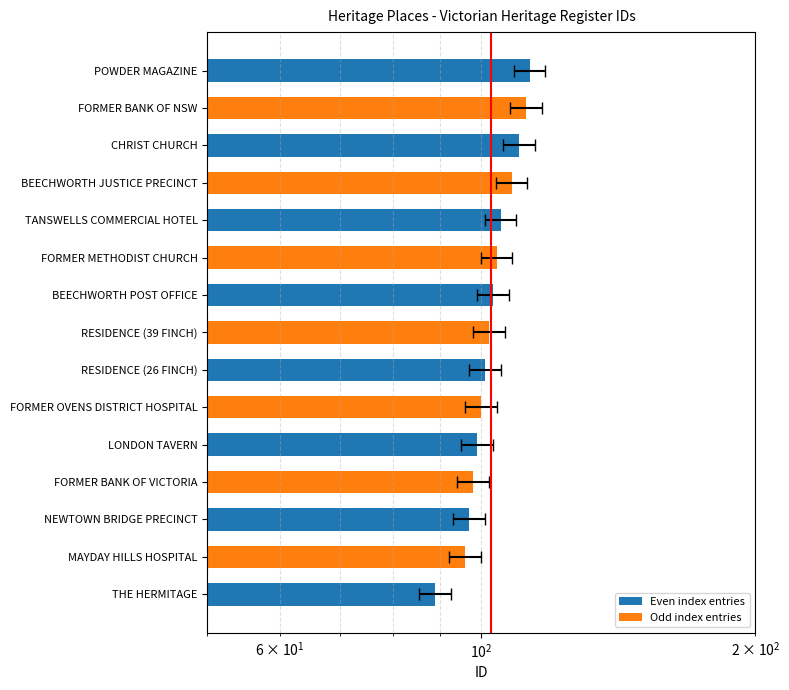

What is the value of the 10th bar from the left?

104